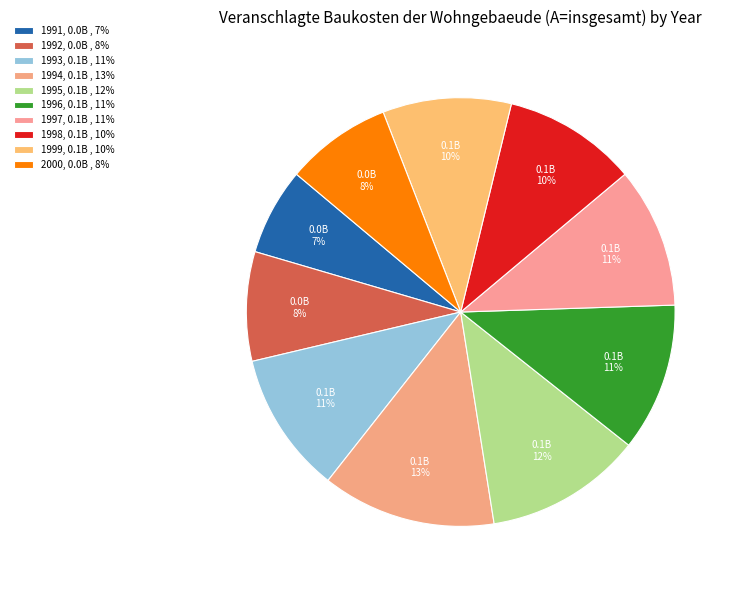

To the nearest percent, what is the average slice percentage?

10%